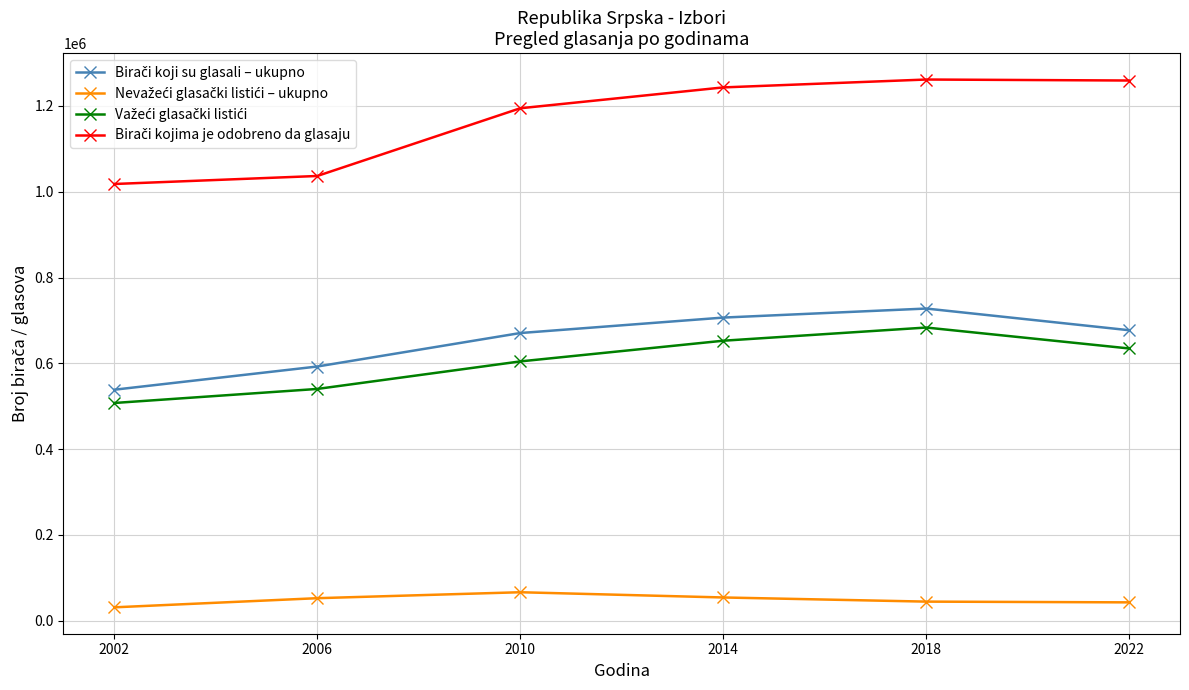

Count the number of categories in the chart.

6